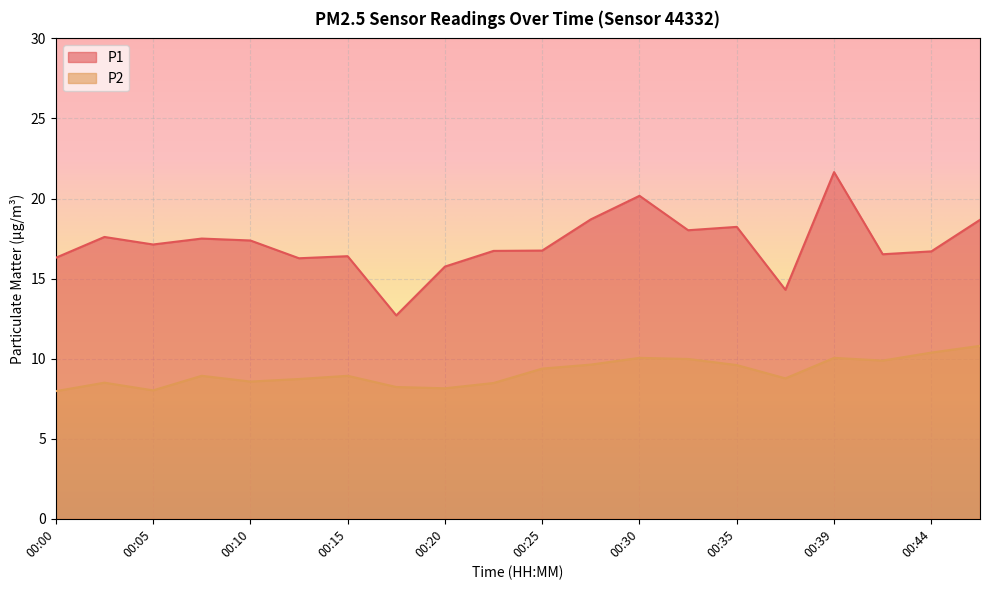

Reading left to right, transcribe all the data shown in this chart.

P1: 00:00=16.3	00:02=17.6	00:05=17.1	00:07=17.5	00:10=17.4	00:12=16.3	00:15=16.4	00:17=12.7	00:20=15.8	00:22=16.7	00:25=16.8	00:27=18.7	00:30=20.2	00:32=18.0	00:35=18.2	00:37=14.3	00:39=21.6	00:42=16.5	00:44=16.7	00:47=18.7
P2: 00:00=8.0	00:02=8.5	00:05=8.0	00:07=8.9	00:10=8.6	00:12=8.7	00:15=8.9	00:17=8.2	00:20=8.2	00:22=8.5	00:25=9.4	00:27=9.6	00:30=10.1	00:32=10.0	00:35=9.6	00:37=8.8	00:39=10.1	00:42=9.9	00:44=10.4	00:47=10.8